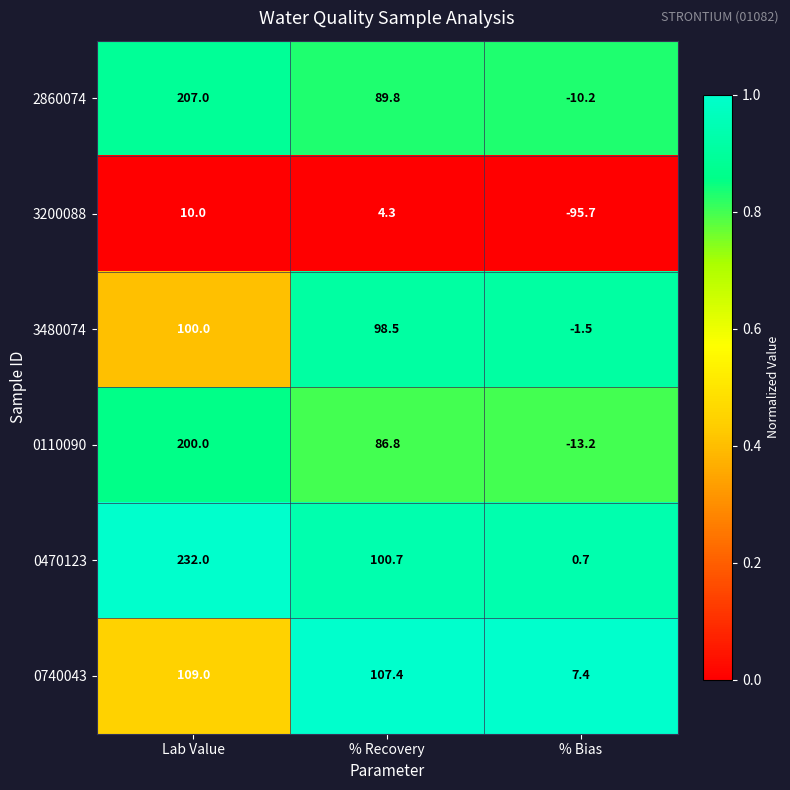

At which label does 2860074 reach its minimum?

% Bias